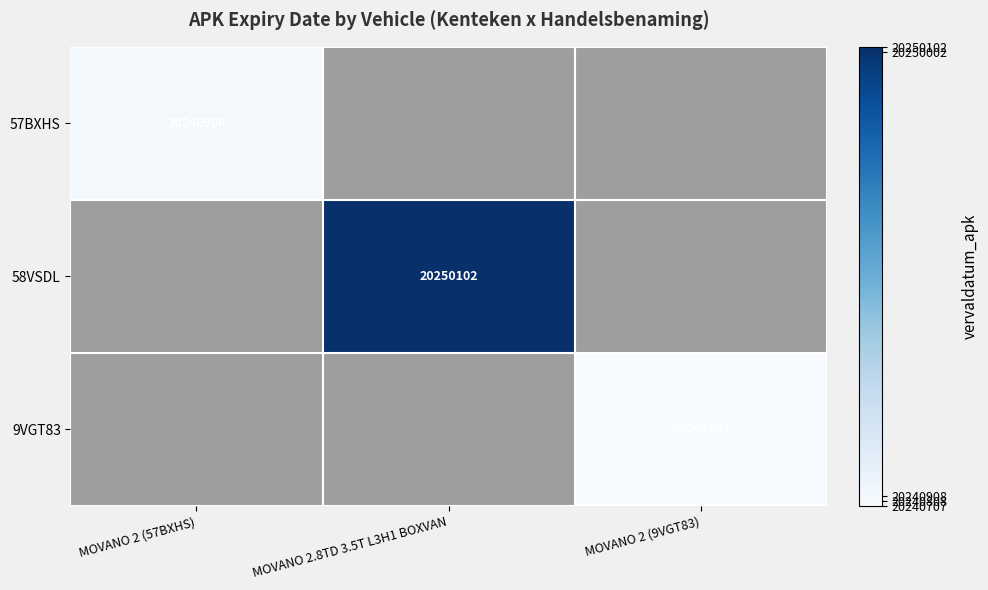

What is the maximum value shown in the chart?

20250102.0